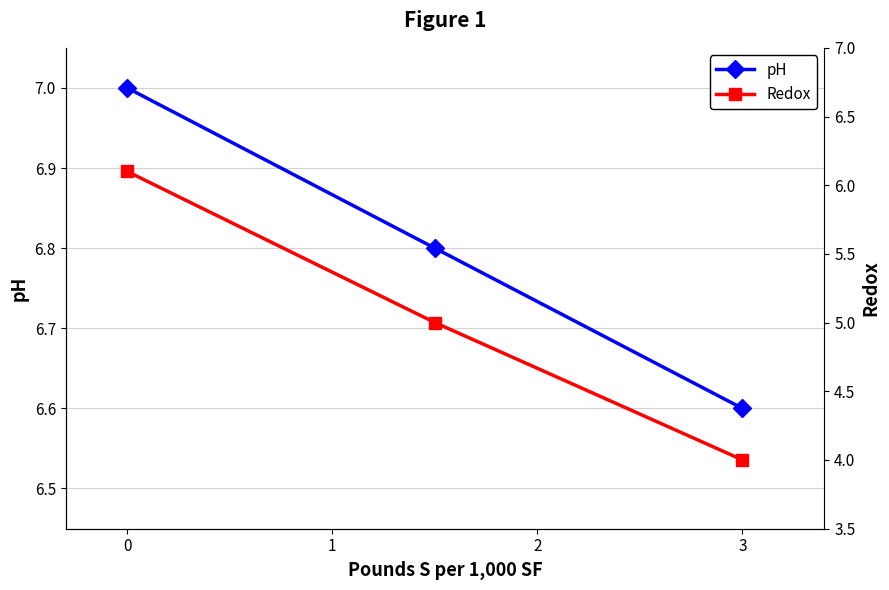

What is the highest value of the pH series?

7.0